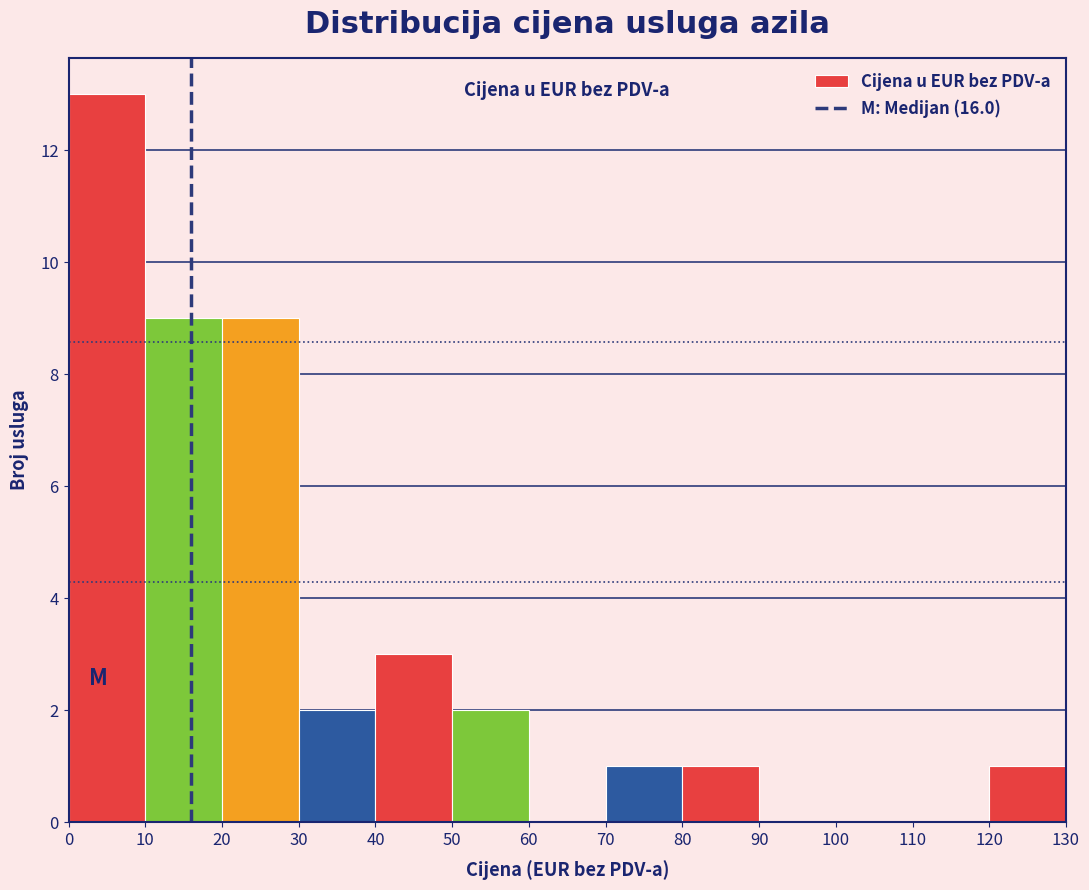

Reading left to right, list every bar in this chart as the range it spans on the x-axis followed by its height. The values are not printed on the chart, so give them approximately, as read against the axis.

0 to 10: 13
10 to 20: 9
20 to 30: 9
30 to 40: 2
40 to 50: 3
50 to 60: 2
60 to 70: 0
70 to 80: 1
80 to 90: 1
90 to 100: 0
100 to 110: 0
110 to 120: 0
120 to 130: 1